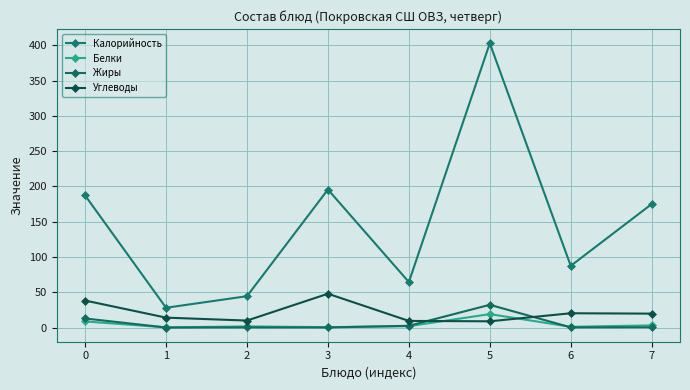

At how many categories does at least one series exceed 94?

4